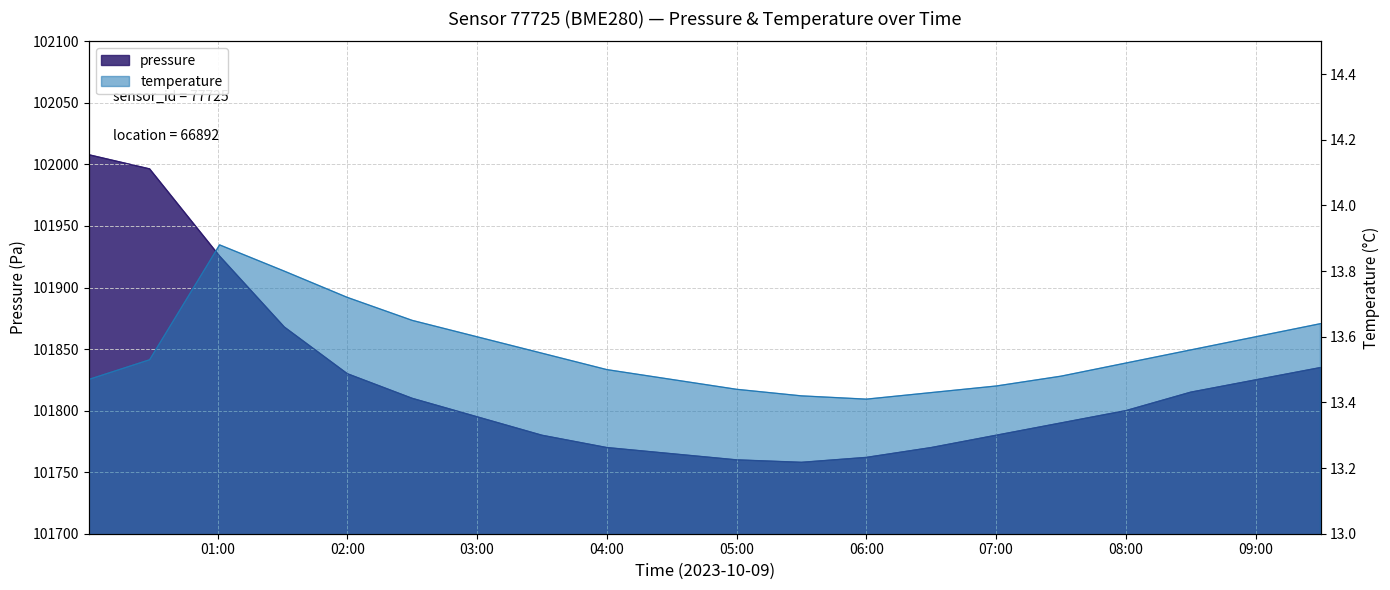

What are all the series names shown in the legend?

pressure, temperature